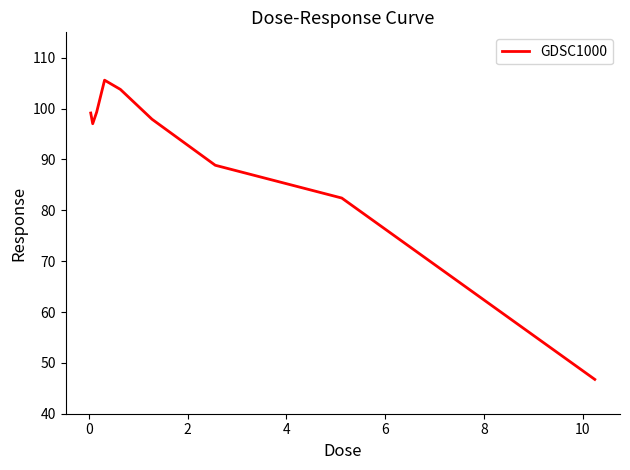

What is the greatest value displayed?

105.6